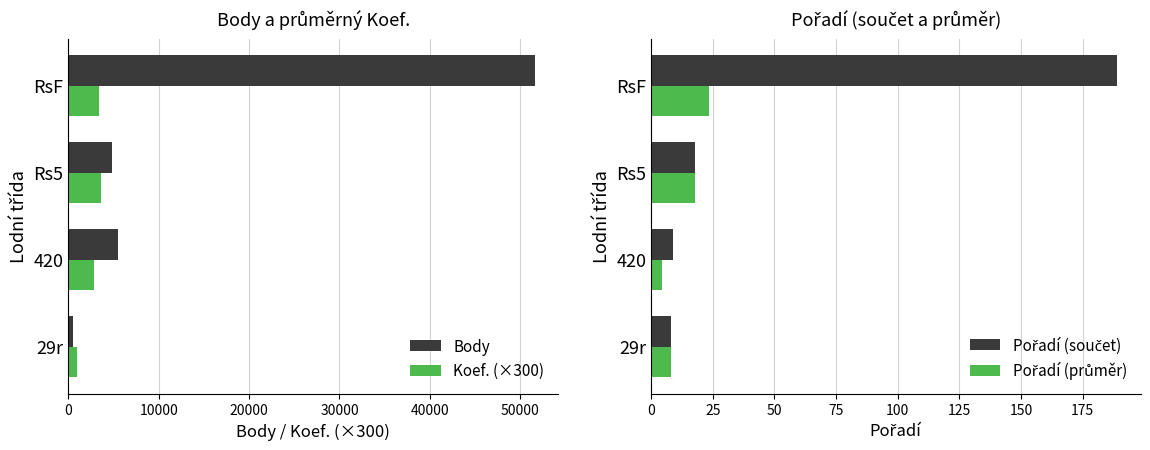

Reading left to right, list all the values displayed in this chart.

Body: 456.0	5528.0	4824.0	51593.0
Koef. (×300): 900.0	2850.0	3600.0	3342.0
Pořadí (součet): 8.0	9.0	18.0	189.0
Pořadí (průměr): 8.0	4.5	18.0	23.6